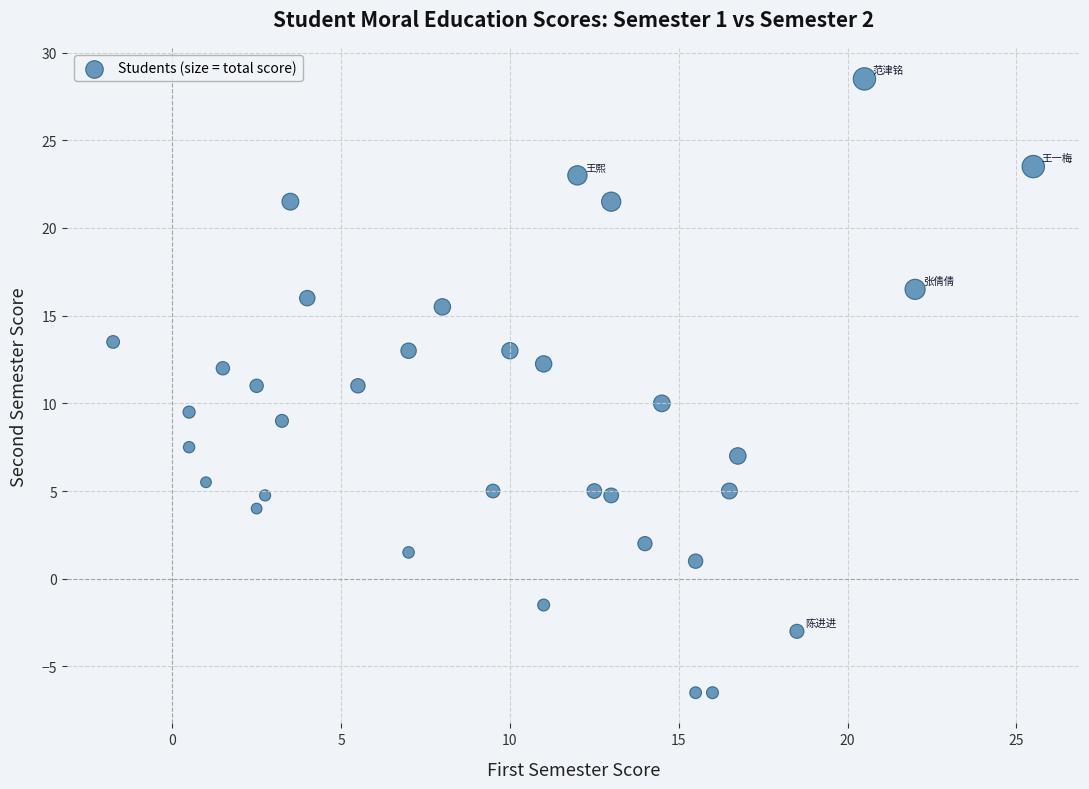

What is the range of X values (max minus min)?

27.2